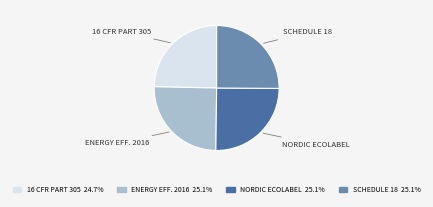

Is there any slice that represents more than half of the pie?

No